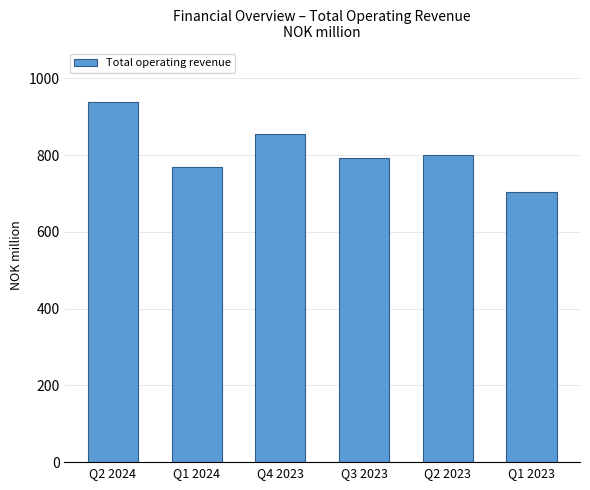

What is the difference between the maximum and minimum values?

233.0